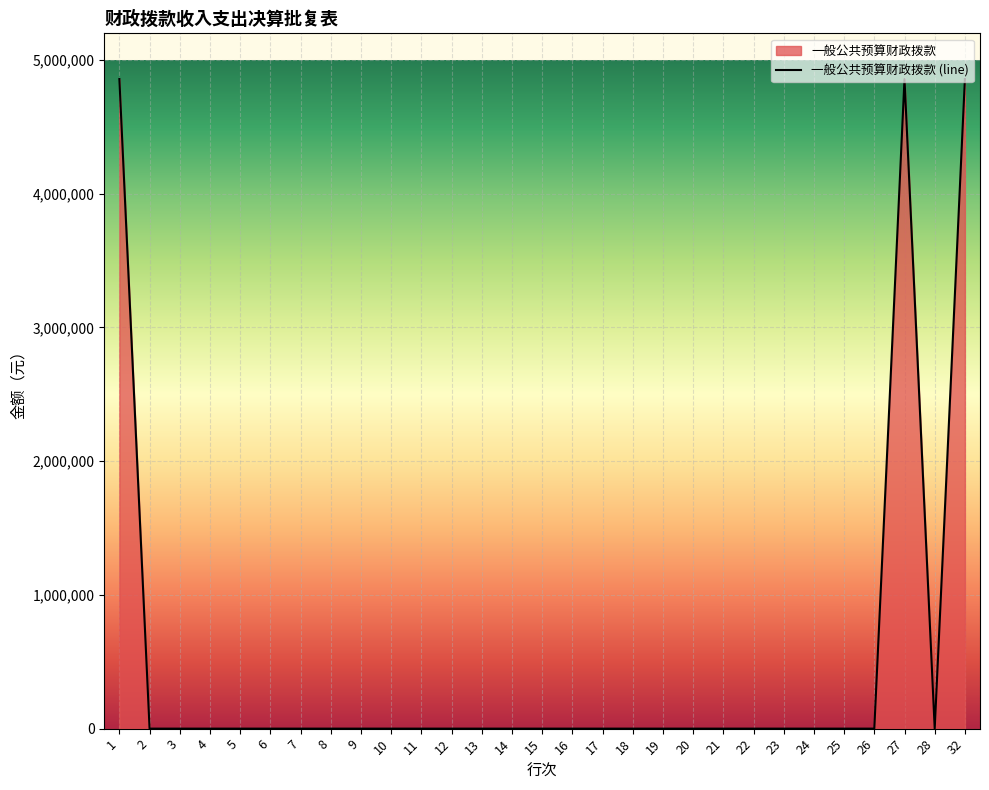

What is the difference between the maximum and second lowest values?

4858000